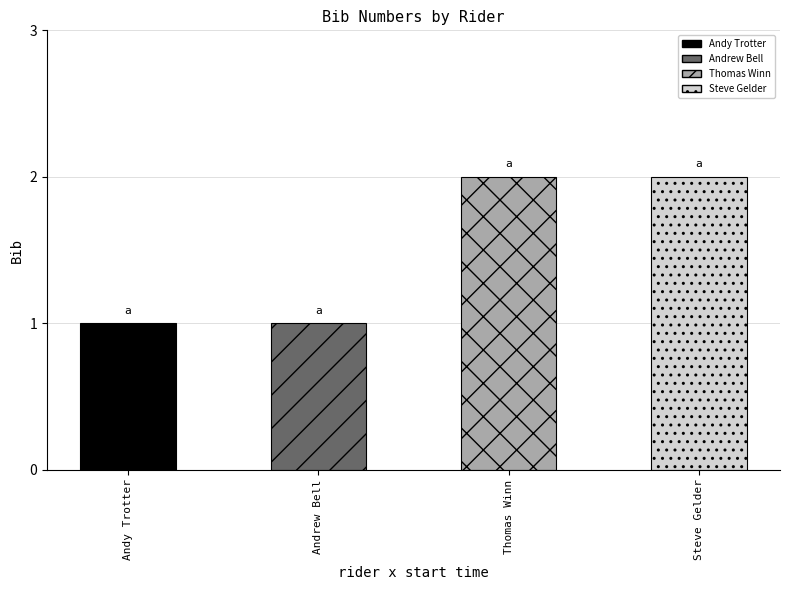

Reading right to left, list all the values displayed in this chart.

Steve Gelder=2	Thomas Winn=2	Andrew Bell=1	Andy Trotter=1